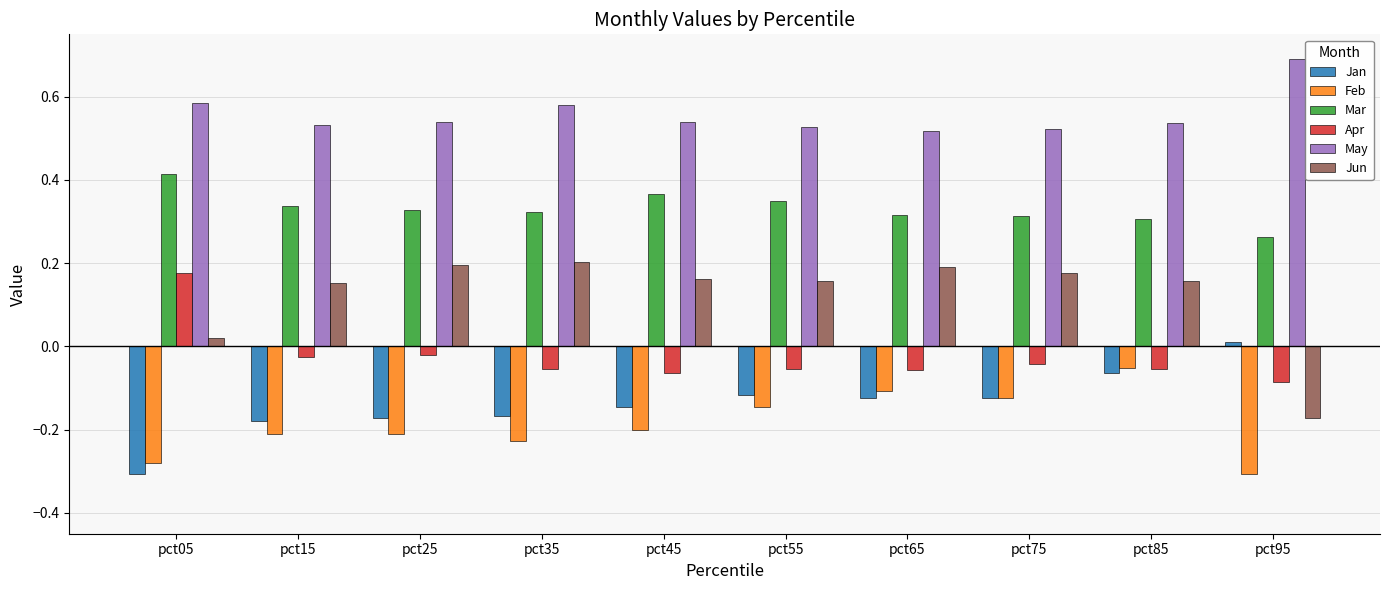

Which series has the largest total across all categories?

May